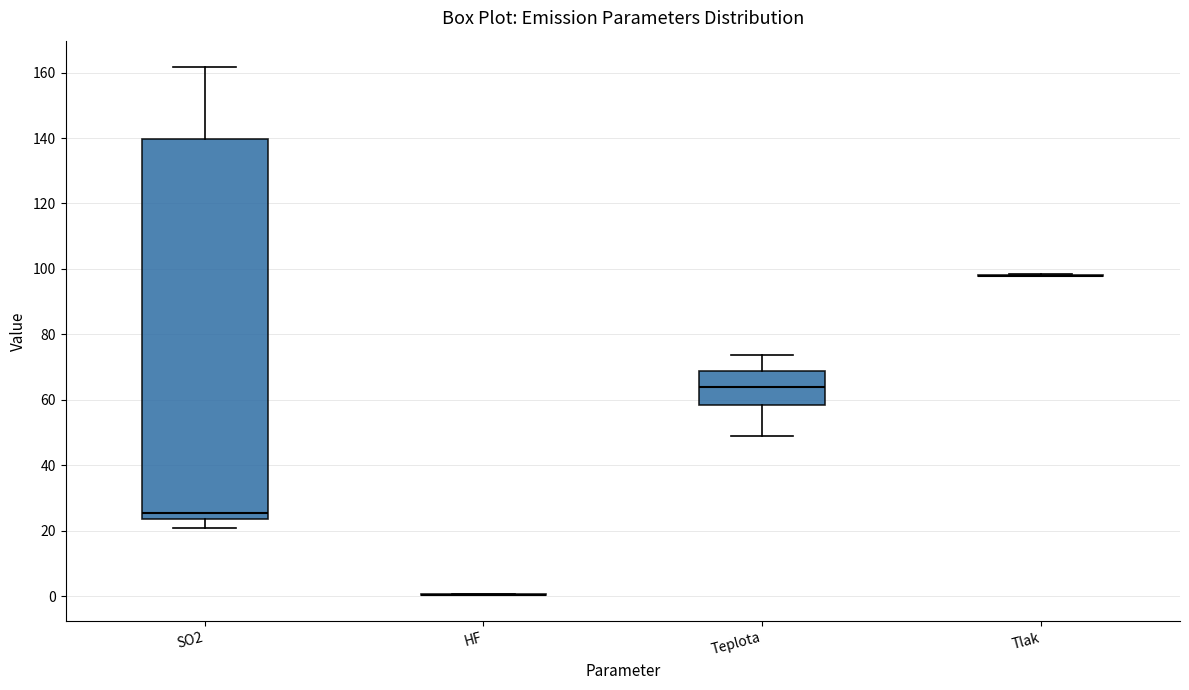

Reading left to right, transcribe this box plot: for each box, give where its median line is, the range the box spans, and where its two whiskers end, as read against the y-axis. The values are not printed on the chart, so give them approximately, as read against the axis.

SO2: median 26, box 24 to 140, whiskers 20 to 162
HF: box collapsed to a line at 0, whiskers 0 to 0
Teplota: median 64, box 58 to 68, whiskers 48 to 74
Tlak: box collapsed to a line at 98, whiskers 98 to 98